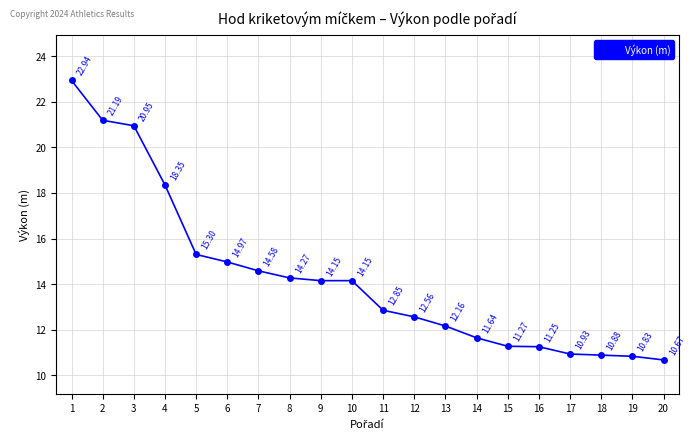

True or false: there are more than 2 points higher than both neighbors.

False